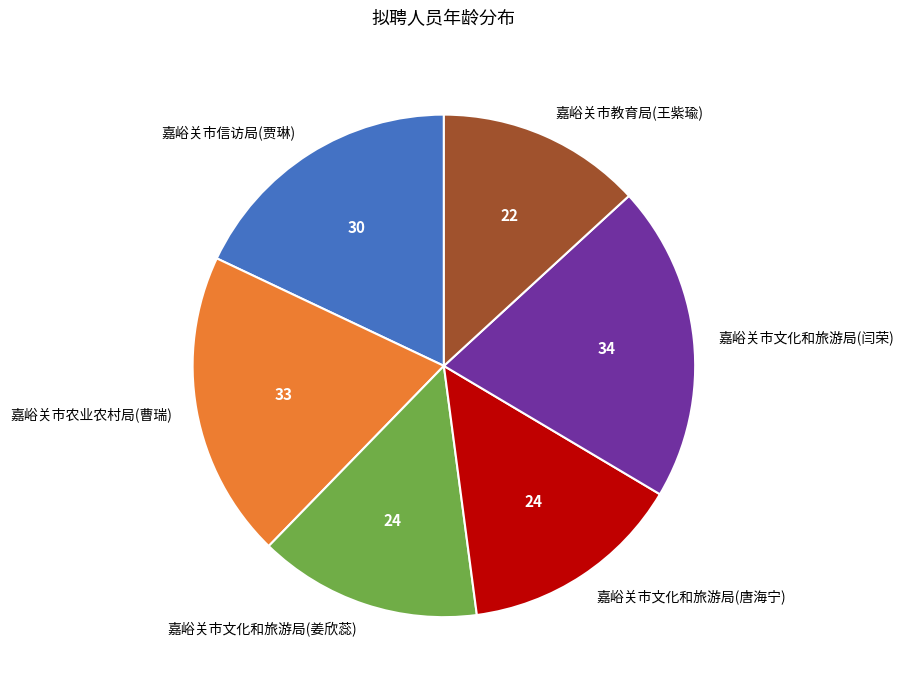

Combined, do 嘉峪关市农业农村局(曹瑞) and 嘉峪关市文化和旅游局(唐海宁) account for over 50%?

No